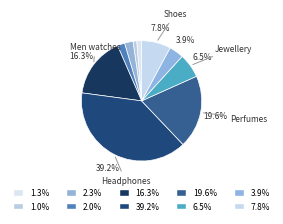

Count the number of slices in the pie.

10